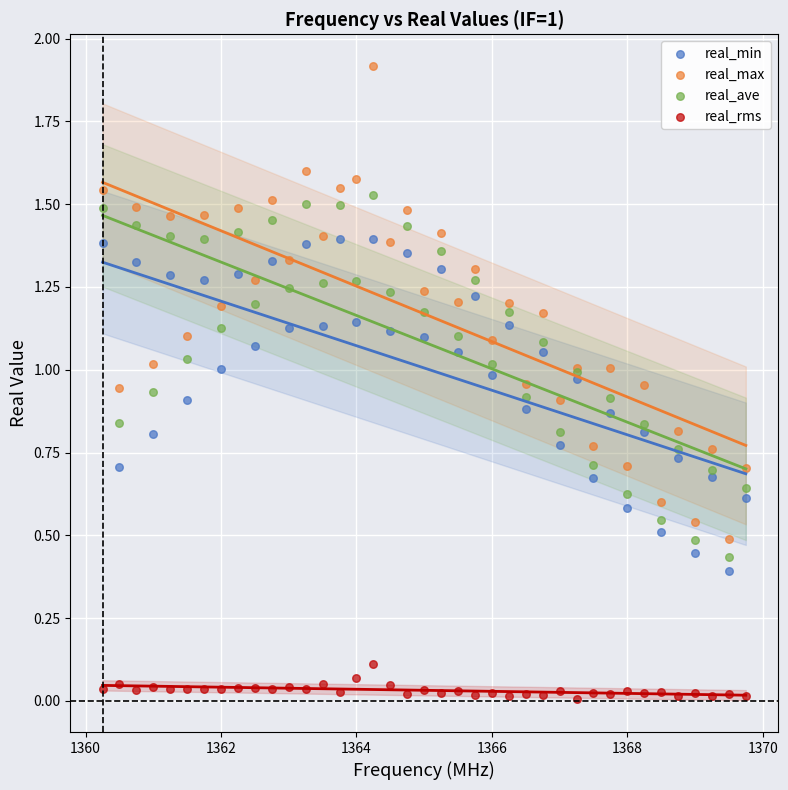

Which series has the largest Y range (max minus min)?

real_max